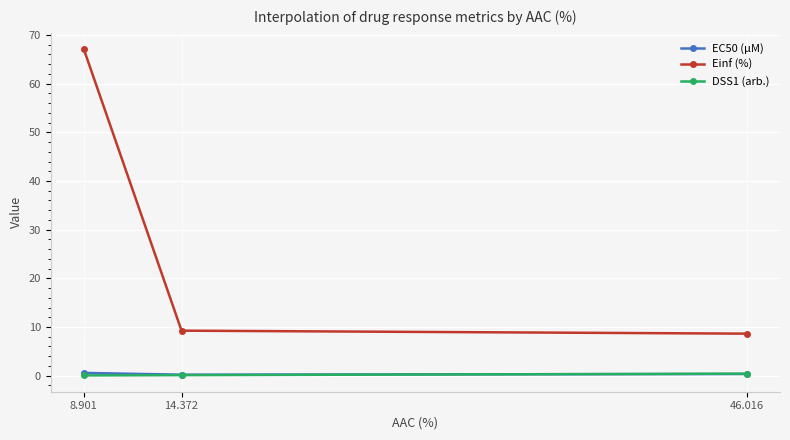

Which series has the largest total across all categories?

Einf (%)